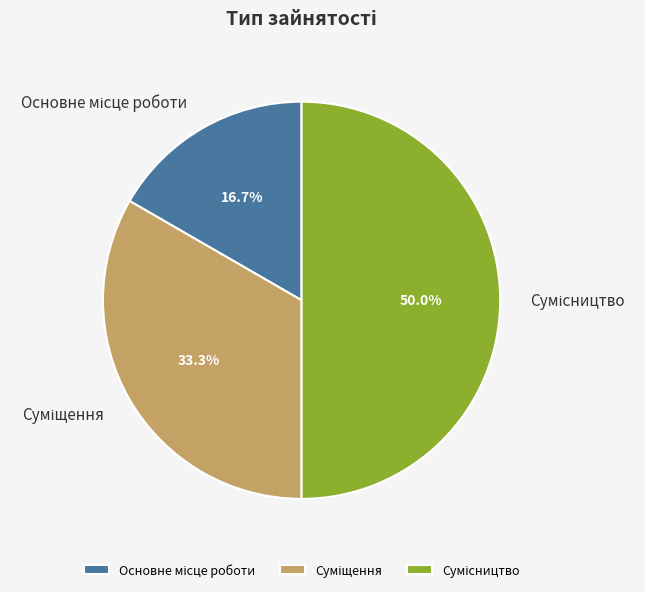

How many slices are in this pie chart?

3